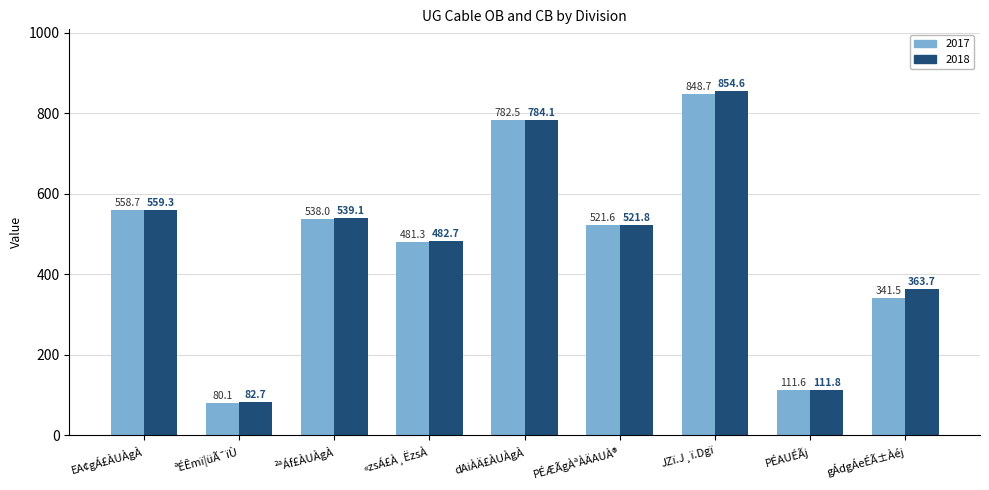

What is the minimum value shown in the chart?

80.1